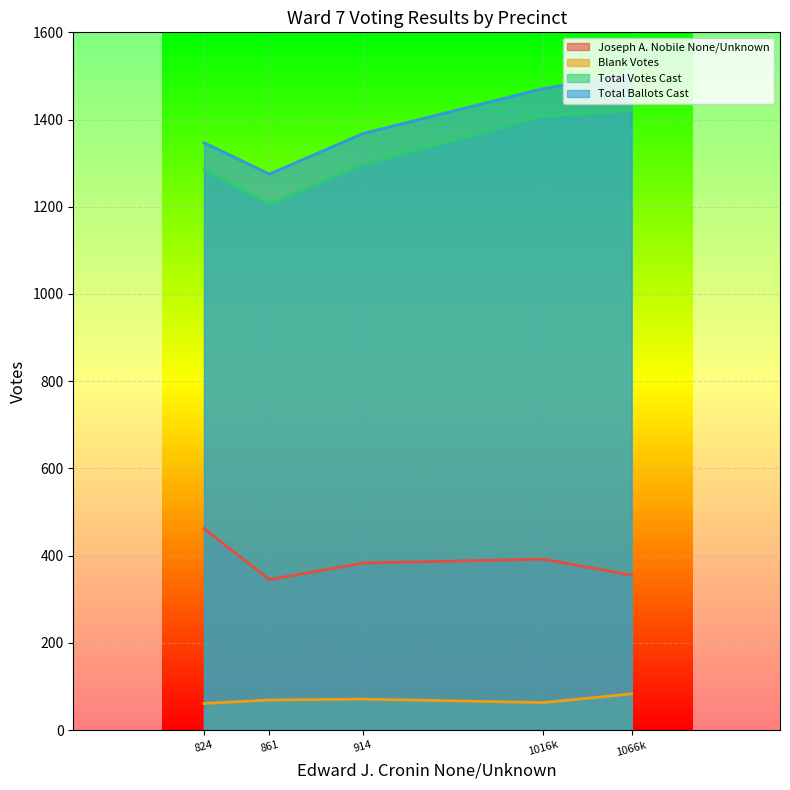

What is the smallest value displayed?

61